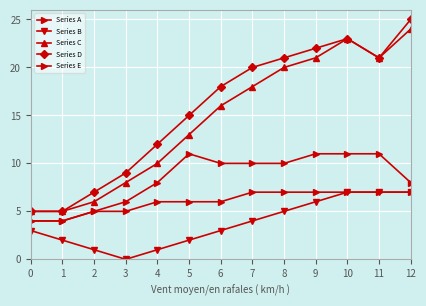

Is it true that Series A equals 7 at 2?

False